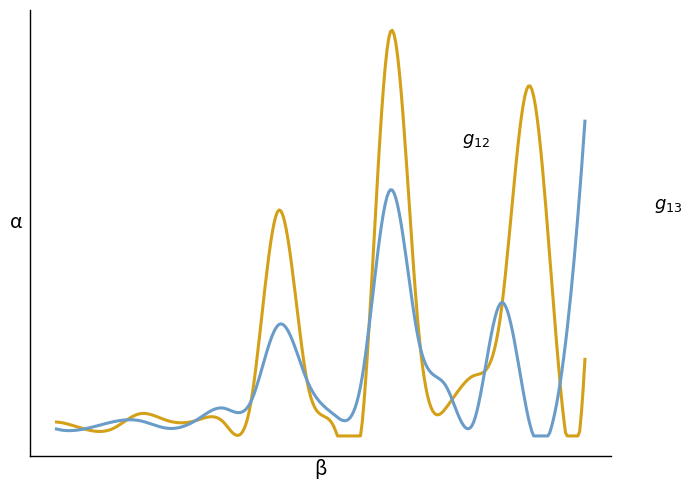

What is the total value across all series at 12?

7939.6